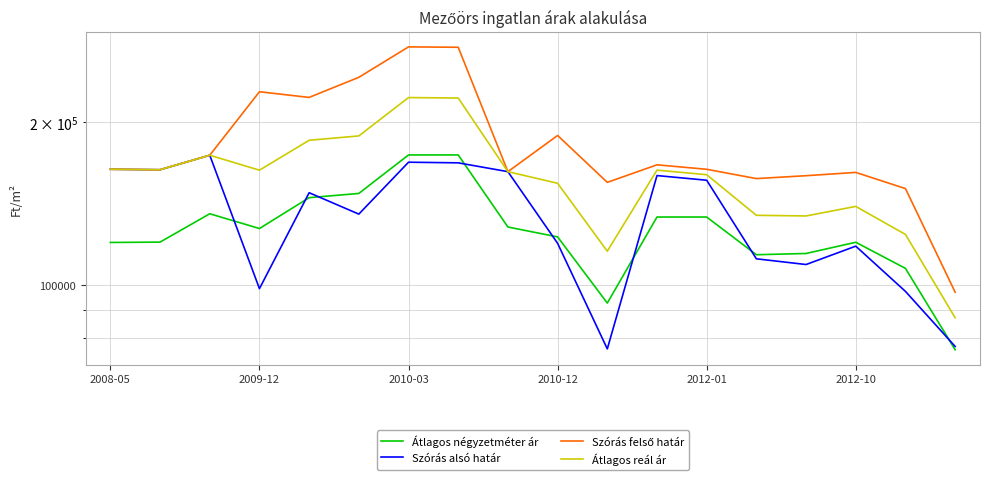

How many values in the Szórás felső határ series exceed 163737?

8